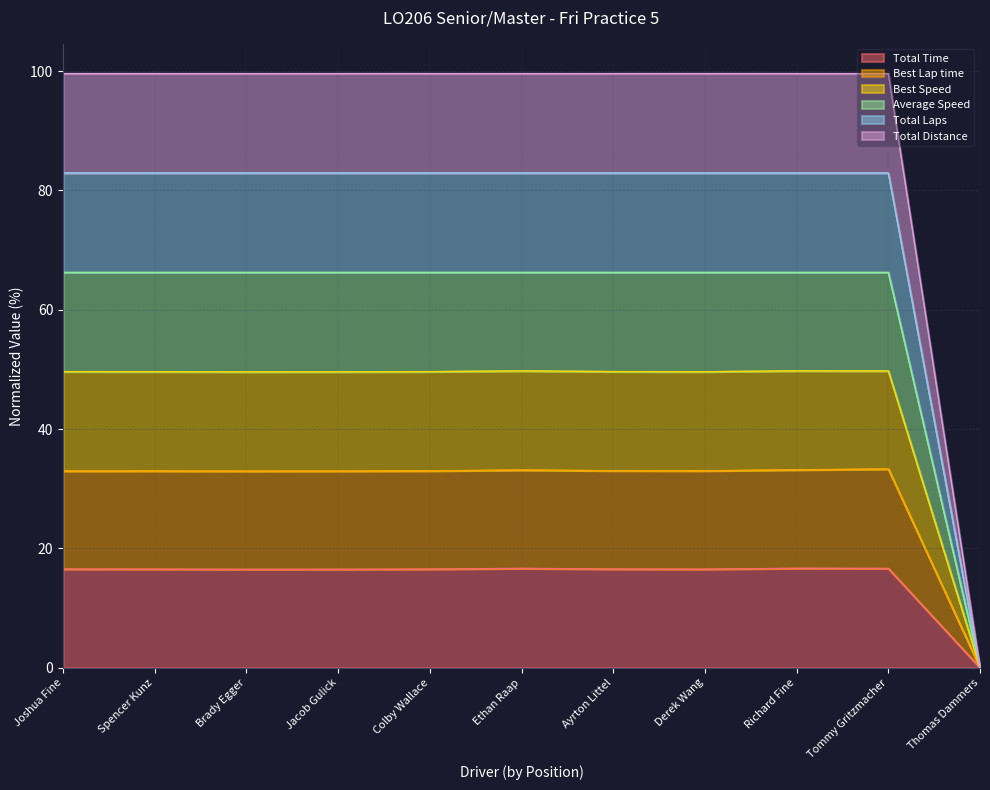

True or false: Total Time and Best Speed intersect in this chart.

False